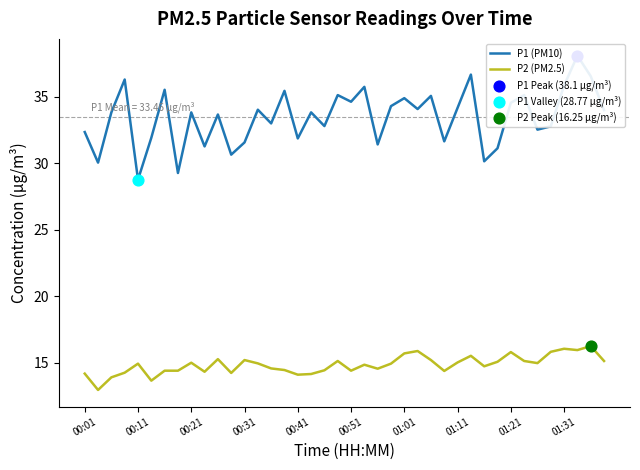

Which series has the widest spread of Y values?

P1 (PM10)